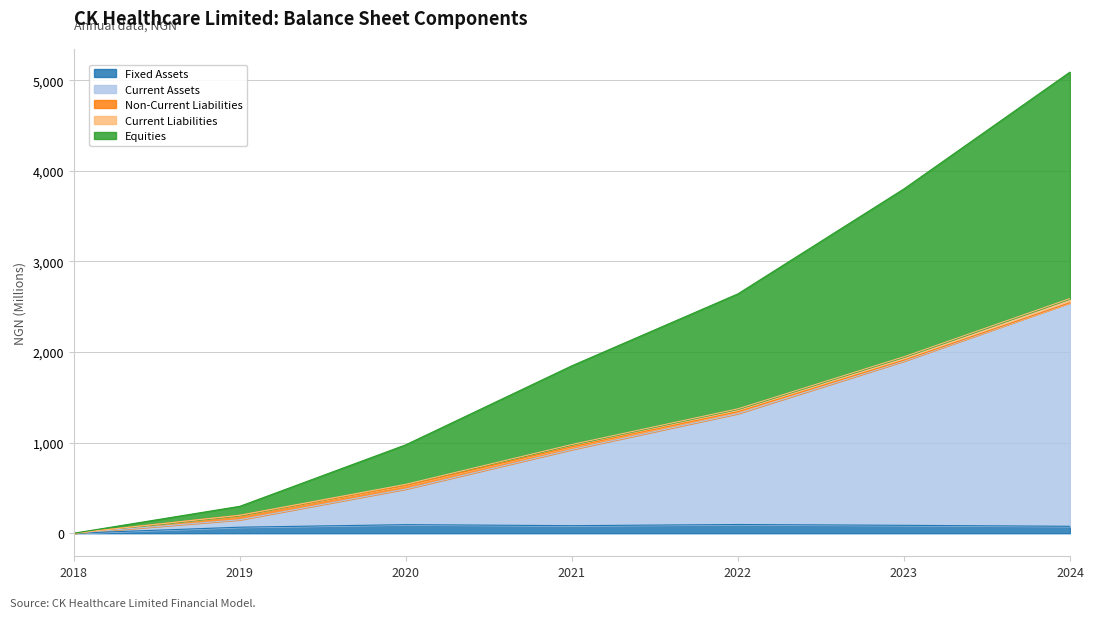

Which category has the highest value across all series?

2024